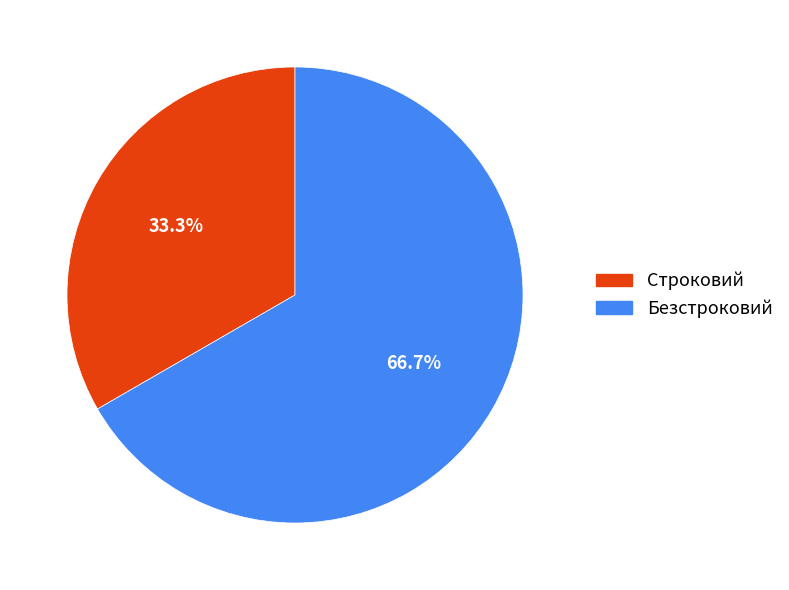

Does Строковий represent more than half of the total?

No